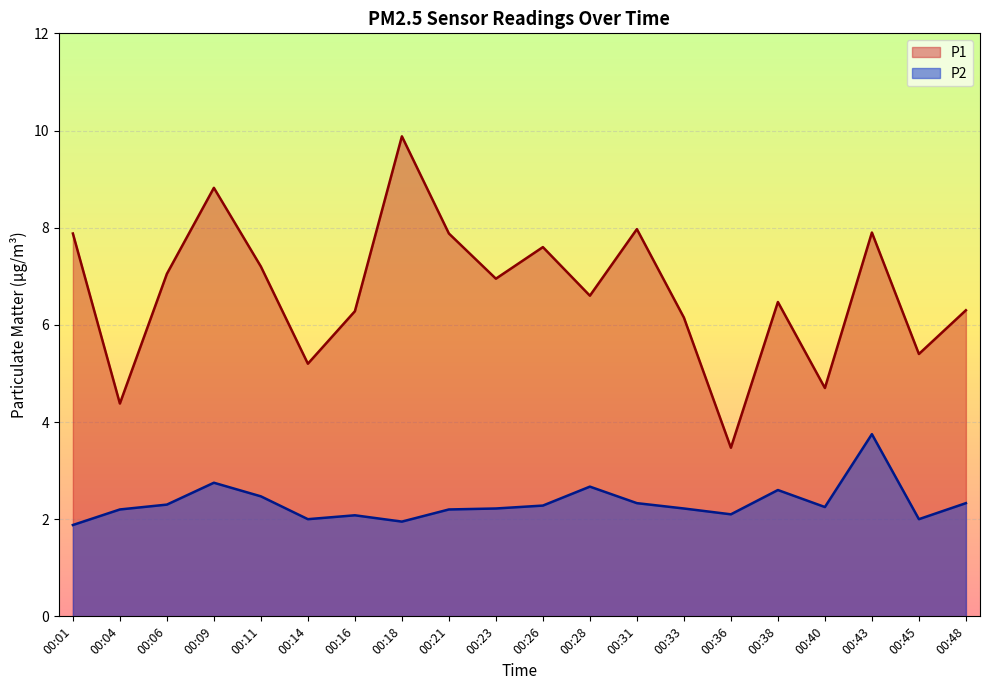

What is the difference between the highest and lowest values at 00:33?

3.9